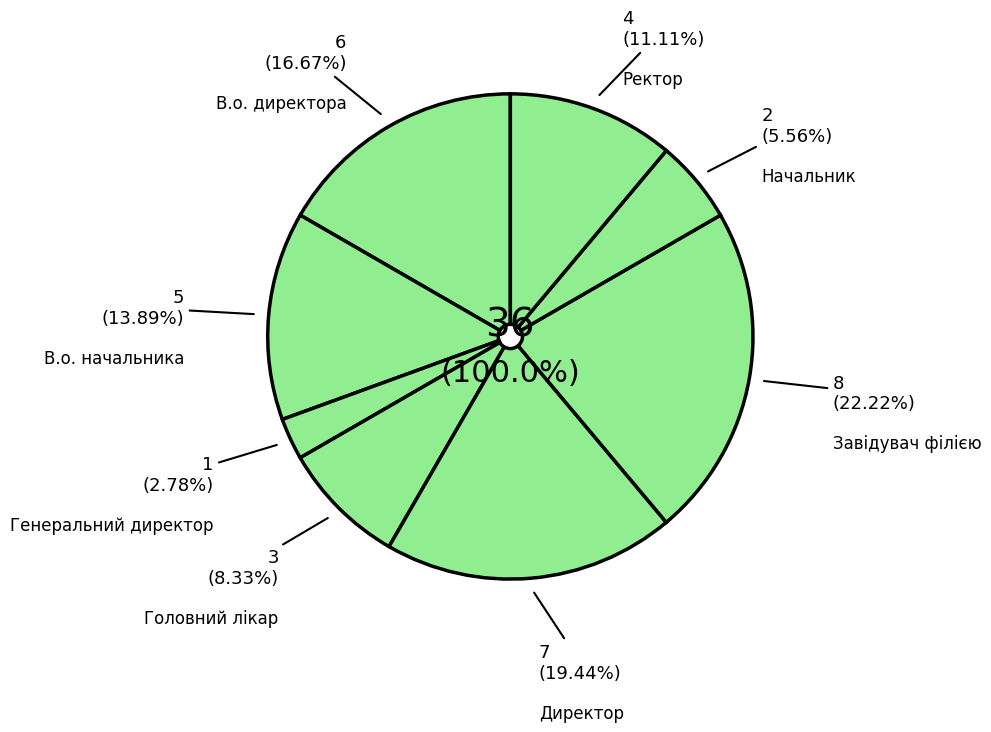

Count the number of slices in the pie.

8